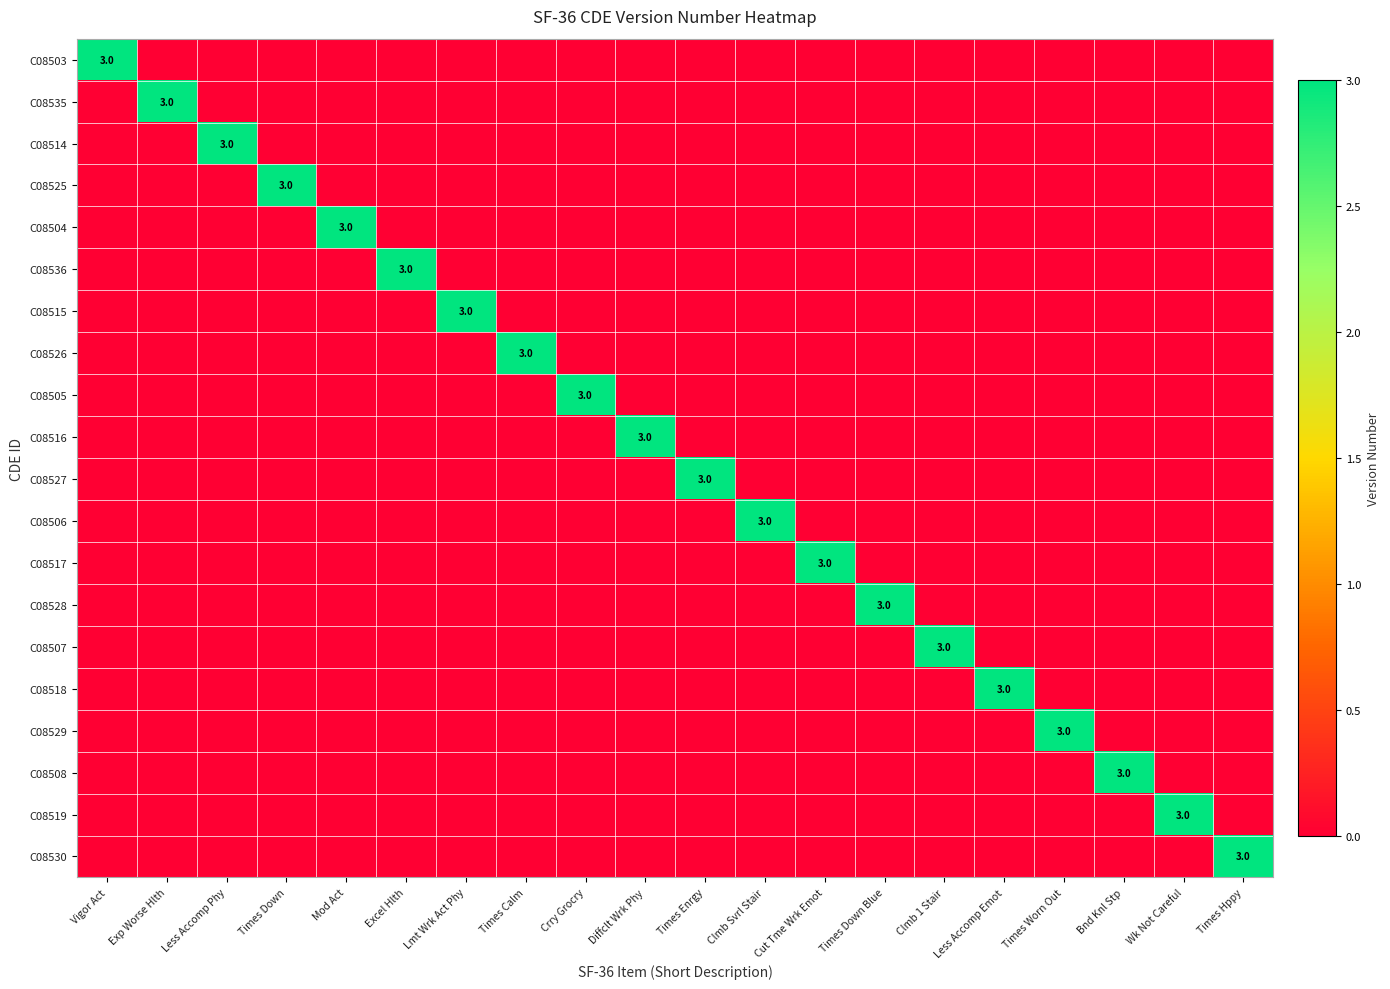

What is the difference between the highest and lowest values at Clmb 1 Stair?

3